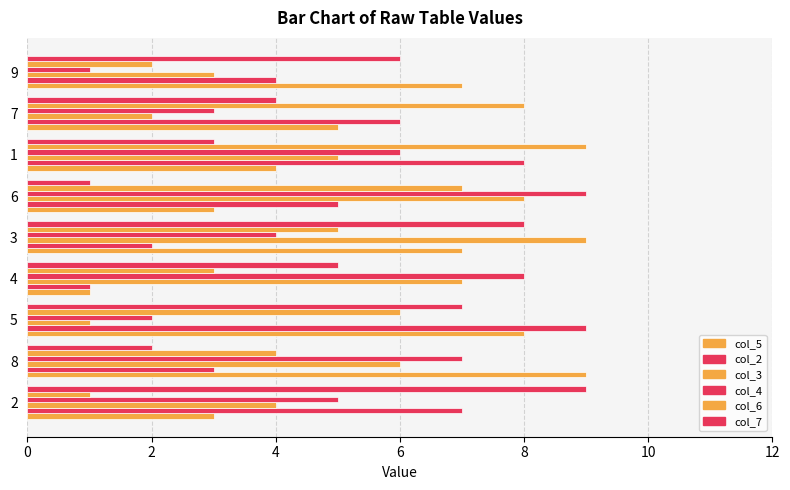

The value of col_2 at 4 is 1. True or false?

False